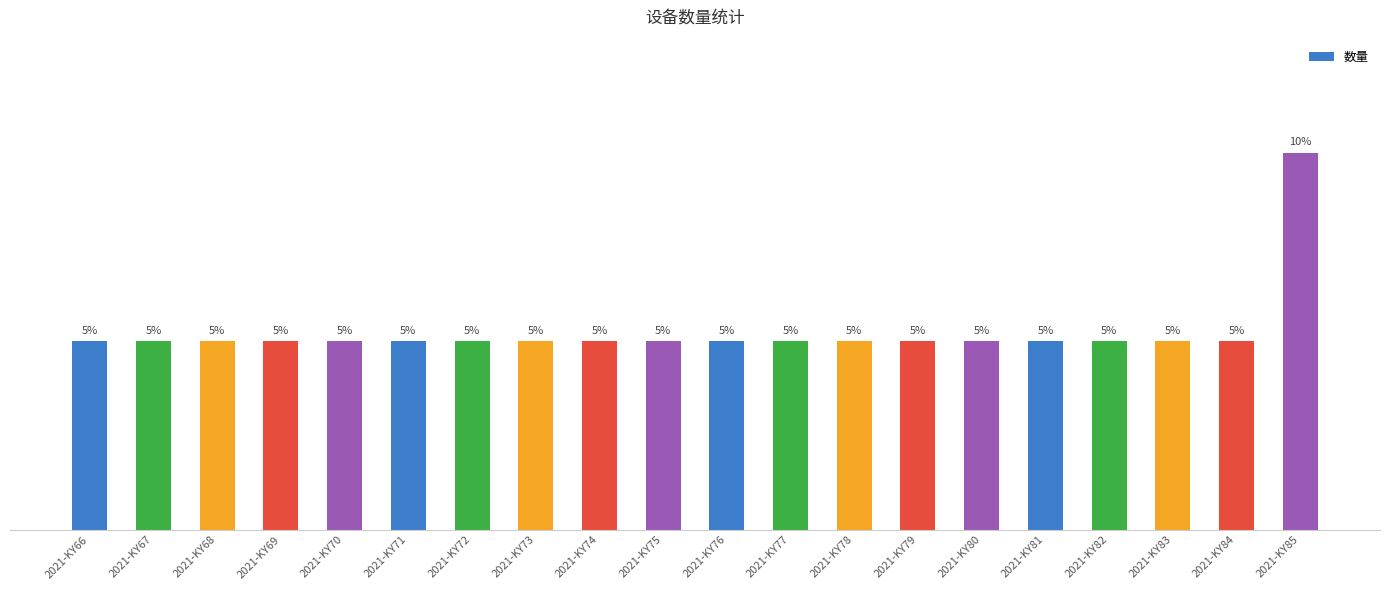

What is the value of the 13th bar from the left?

1